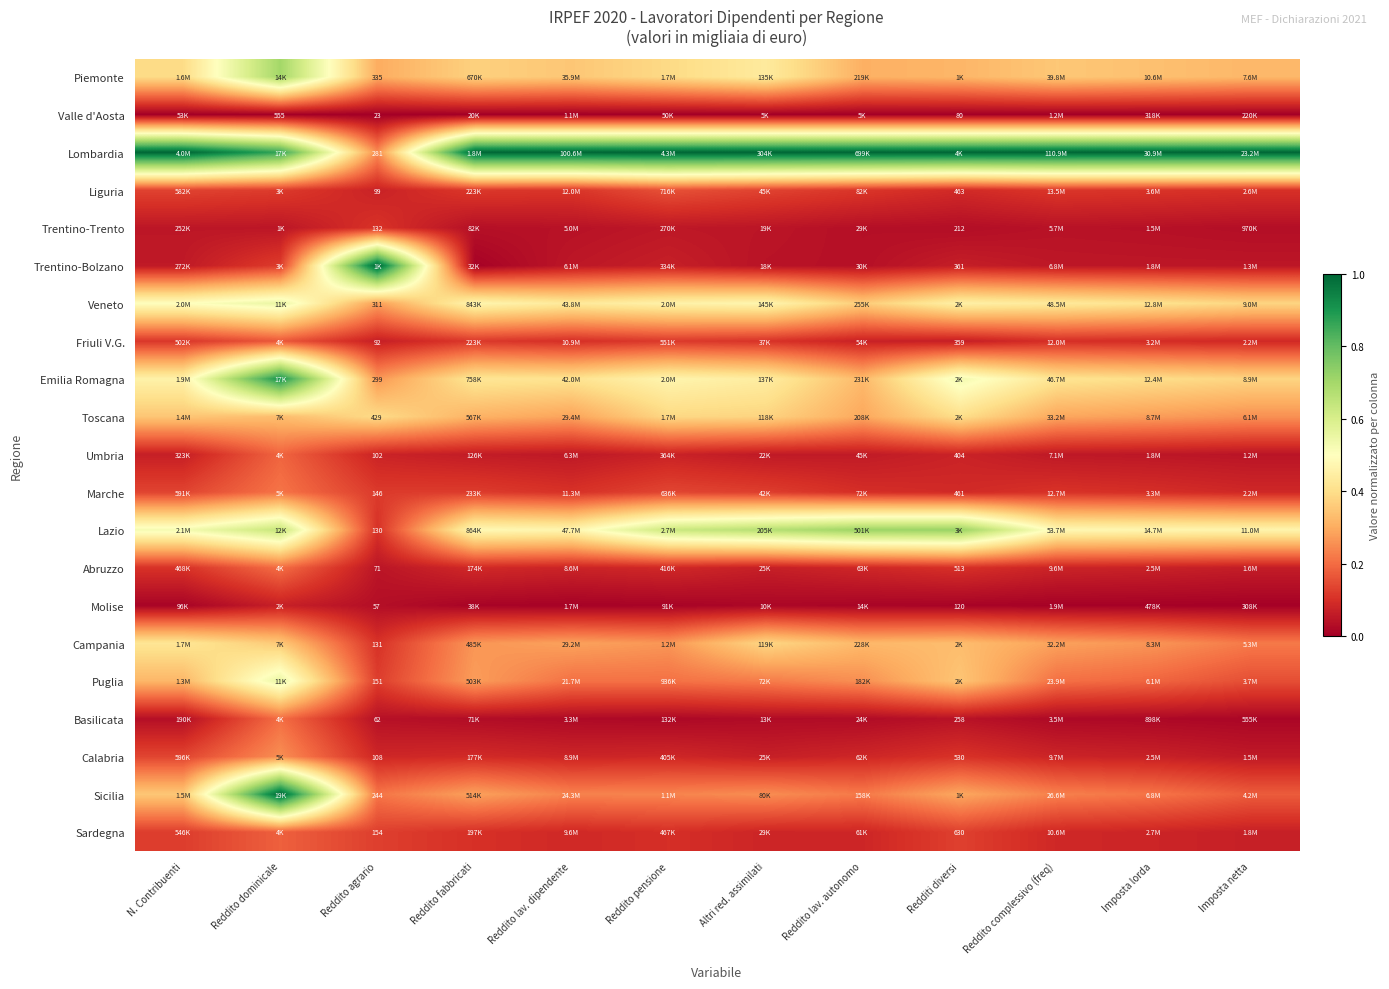

Which series has the largest total across all categories?

Lombardia